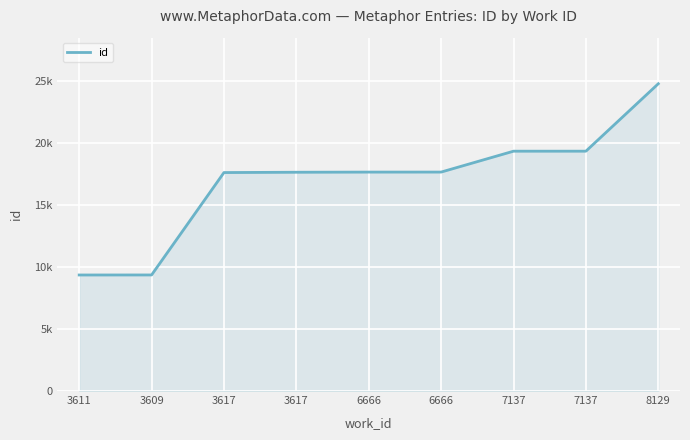

What is the label of the 5th point from the right?

6666